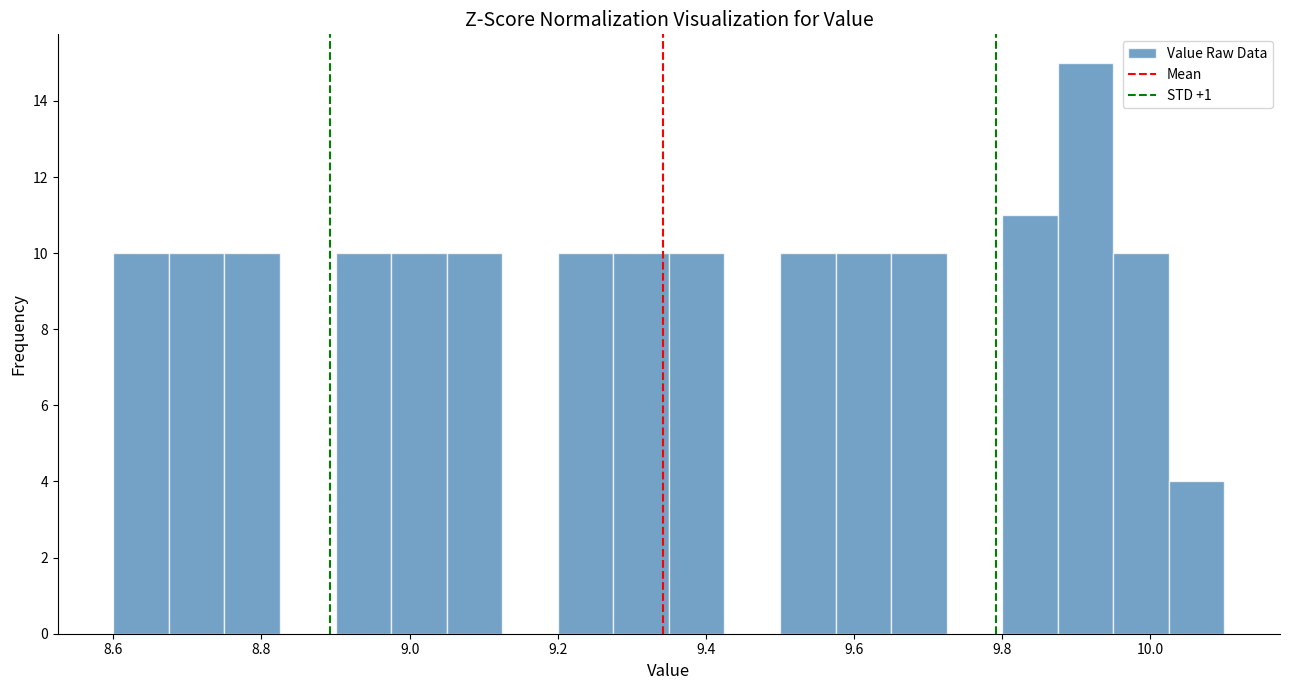

Read against the x-axis, roughly where is the centre of the tallest bar?

9.92